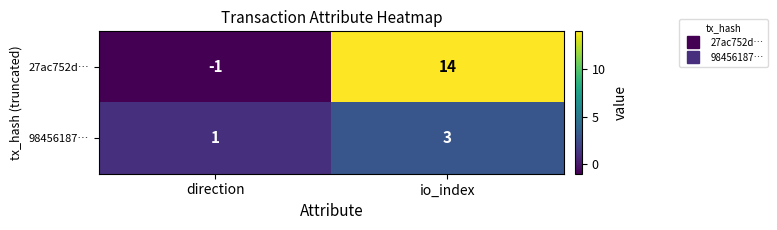

What value does the 98456187… series have at io_index?

3